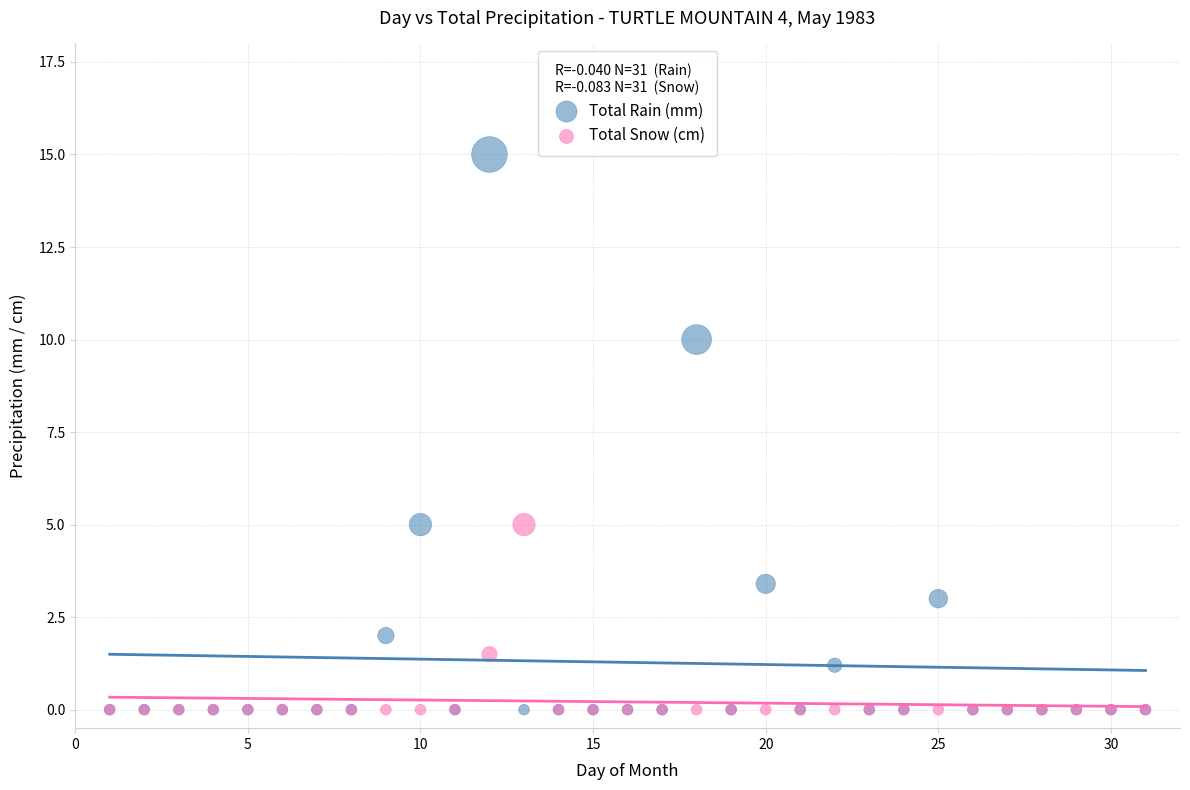

What are all the series names shown in the legend?

Total Rain (mm), Total Snow (cm)